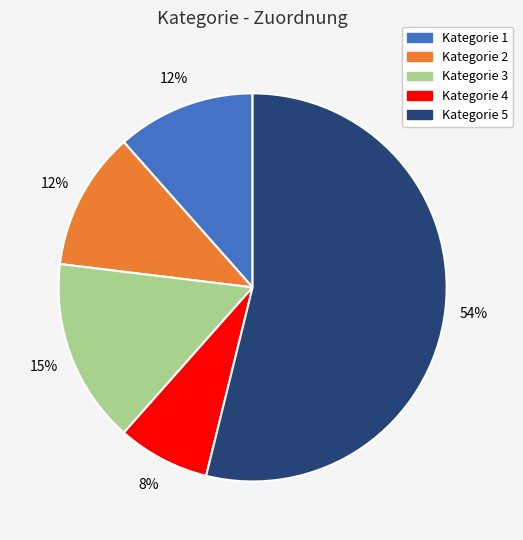

Is the sum of Kategorie 1 and Kategorie 2 greater than half?

No